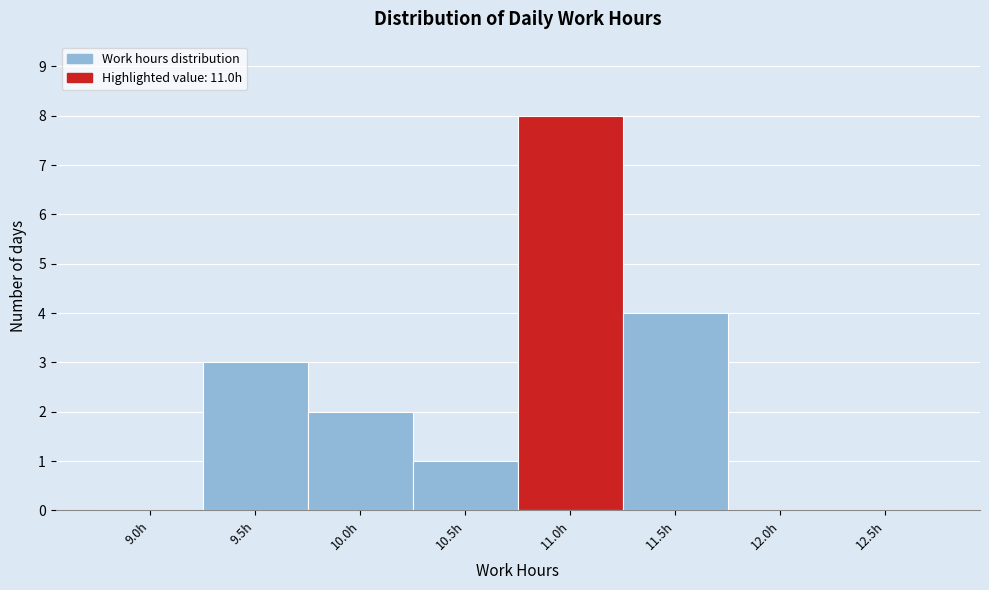

Reading left to right, extract all data points from this chart.

9.0h=0	9.5h=3	10.0h=2	10.5h=1	11.0h=8	11.5h=4	12.0h=0	12.5h=0